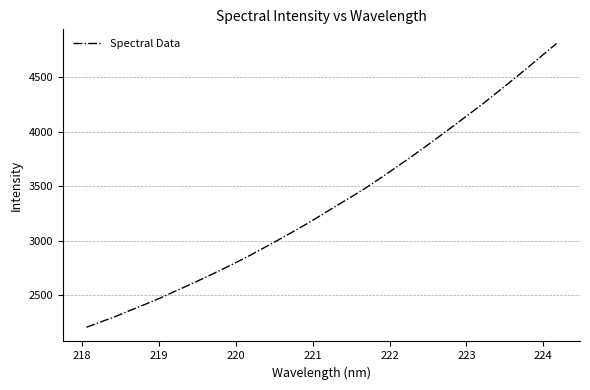

What is the maximum value shown in the chart?

4809.6